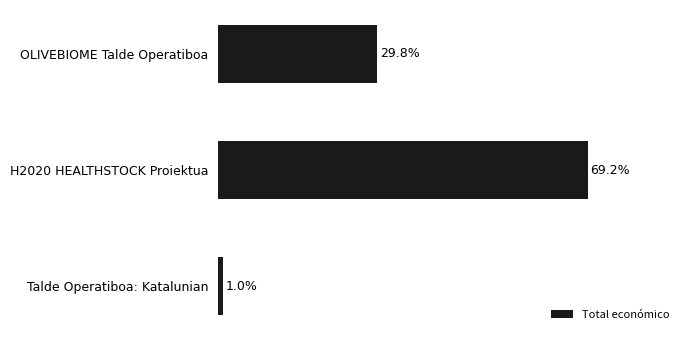

What is the label of the 3rd bar from the top?

Talde Operatiboa: Katalunian